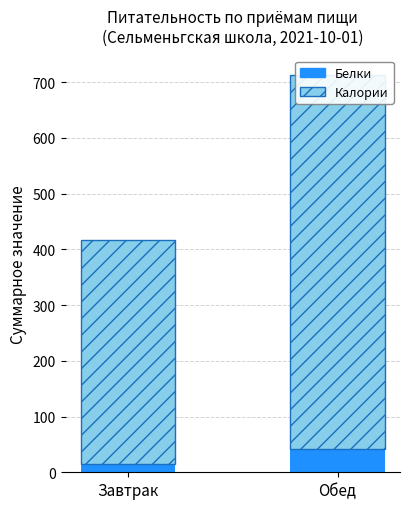

Reading right to left, what are all the values shown in this chart?

Белки (г): 42	14
Калории (ккал): 670	403